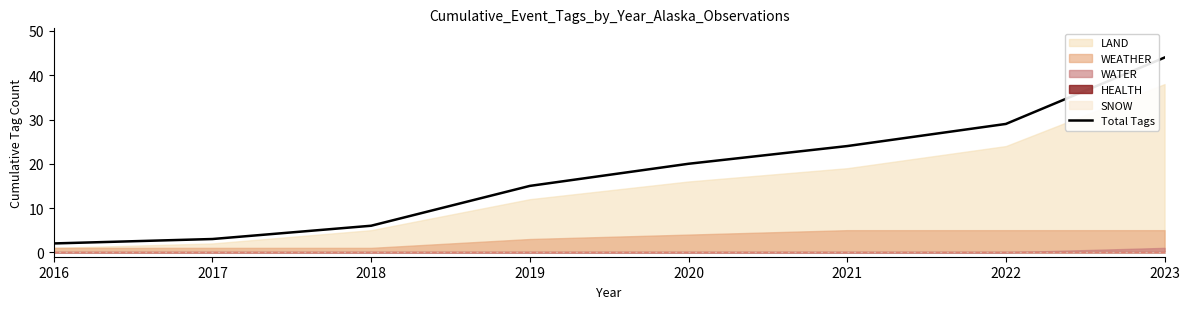

What is the value of the 5th point from the left?

20